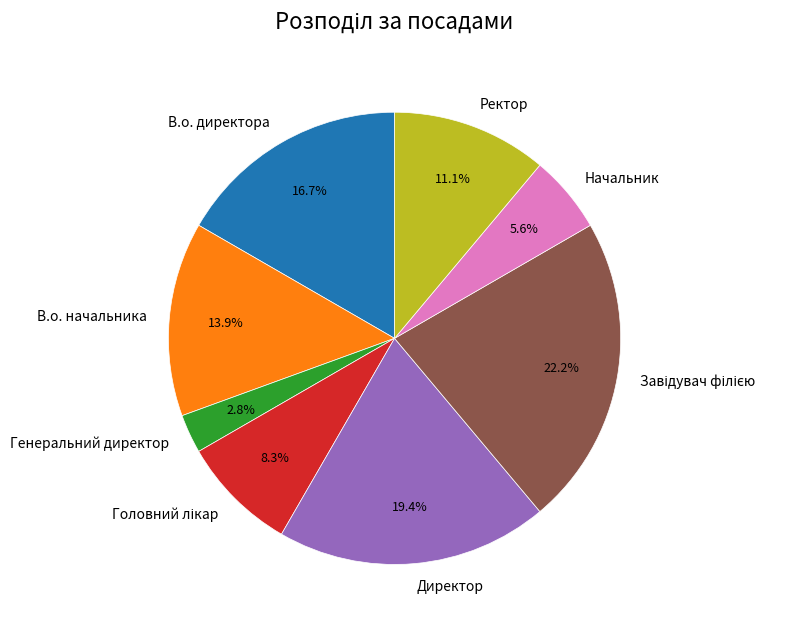

What percentage is NOT represented by Генеральний директор?

97.2%